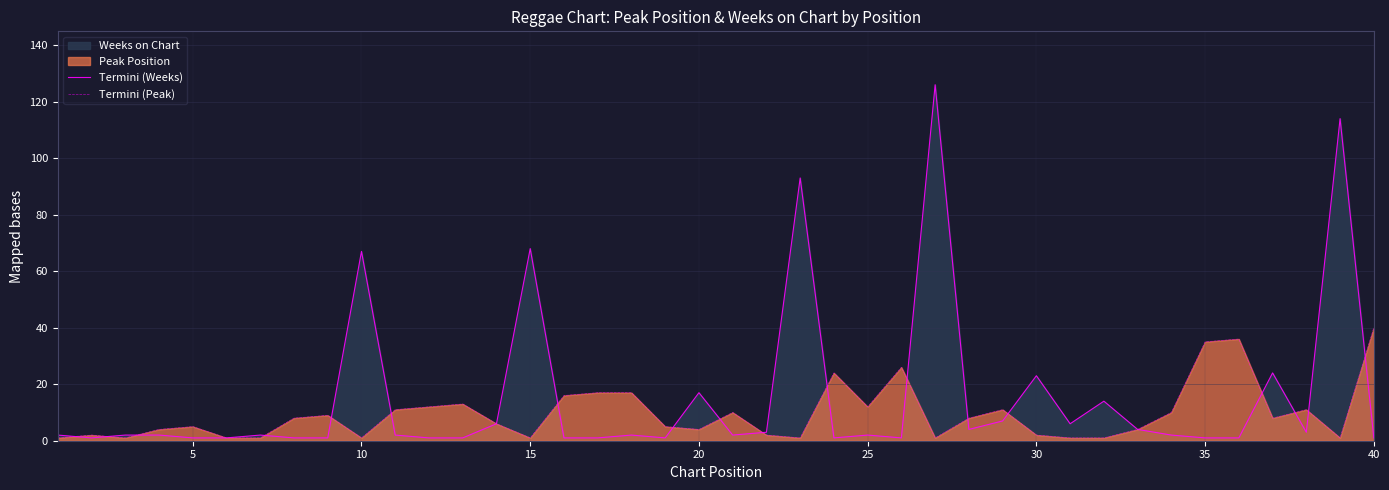

What is the smallest value displayed?

1